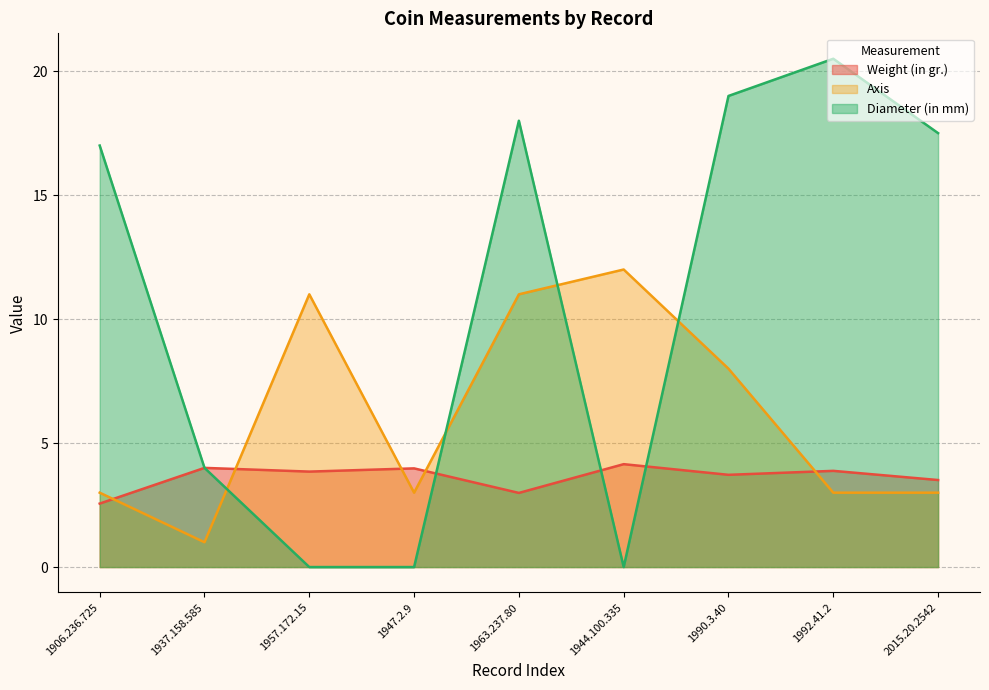

Where do Axis and Diameter (in mm) first cross each other?

1937.158.585 and 1957.172.15